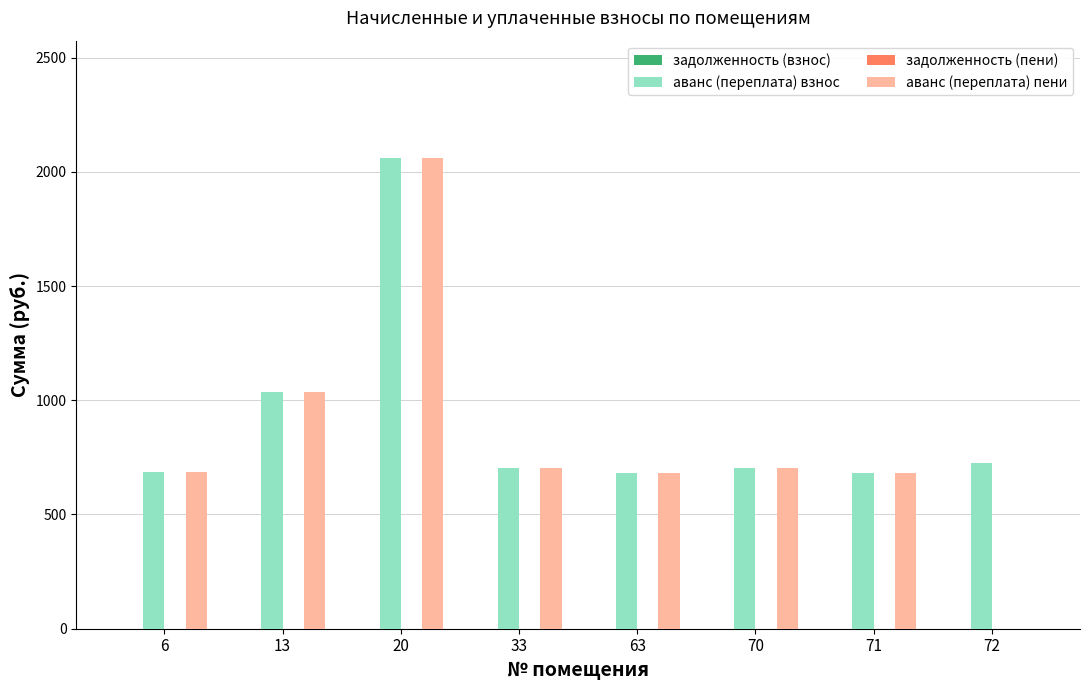

What is the sum of all аванс (переплата) взнос values?

7279.0